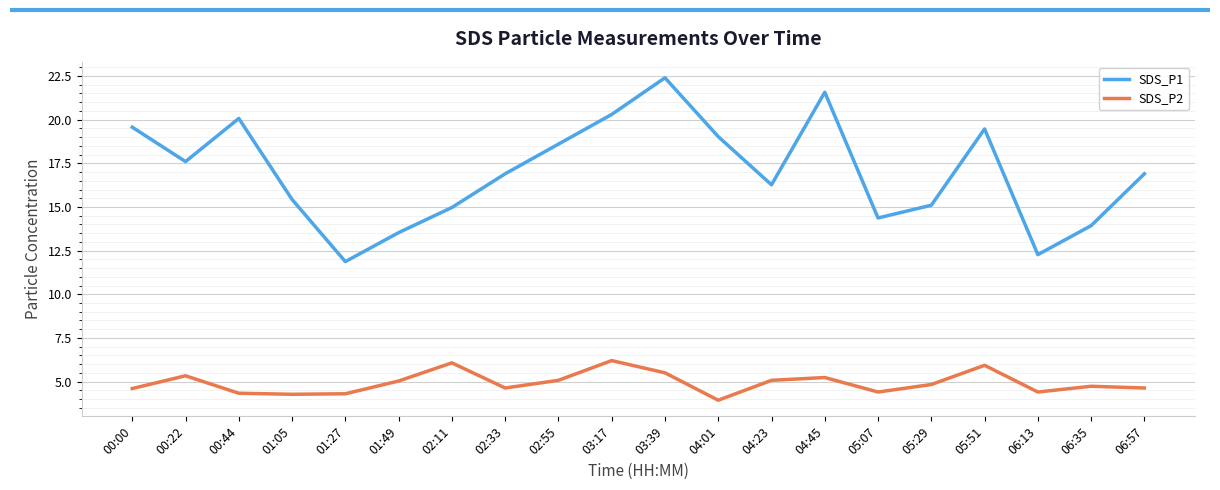

Read the SDS_P1 value at 00:00.

19.6